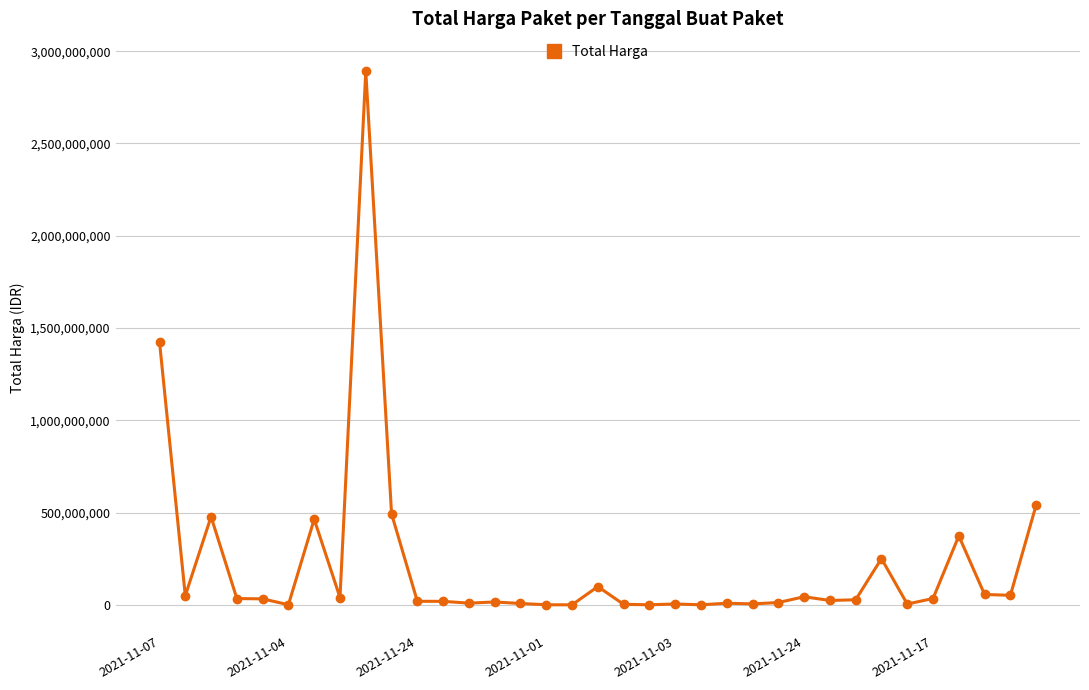

How many series are shown in this chart?

1